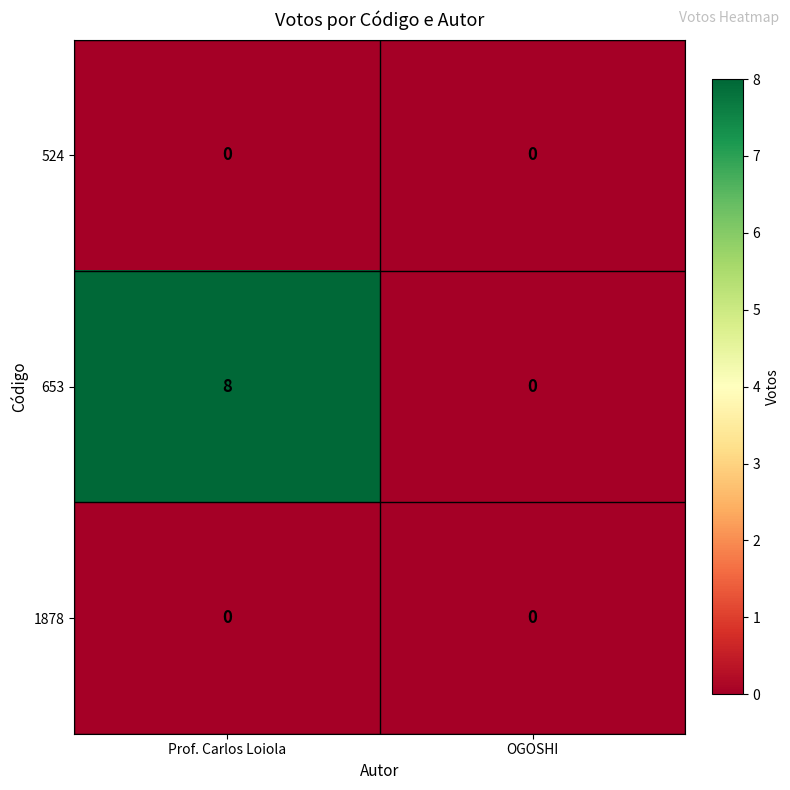

What is the difference between the highest and lowest values at Prof. Carlos Loiola?

8